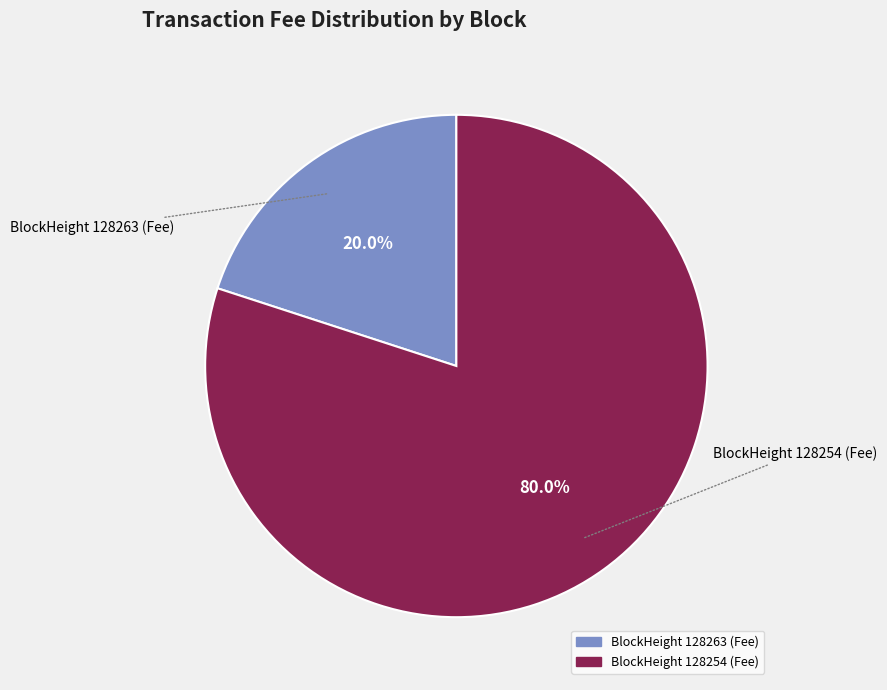

Does any single category account for the majority?

Yes